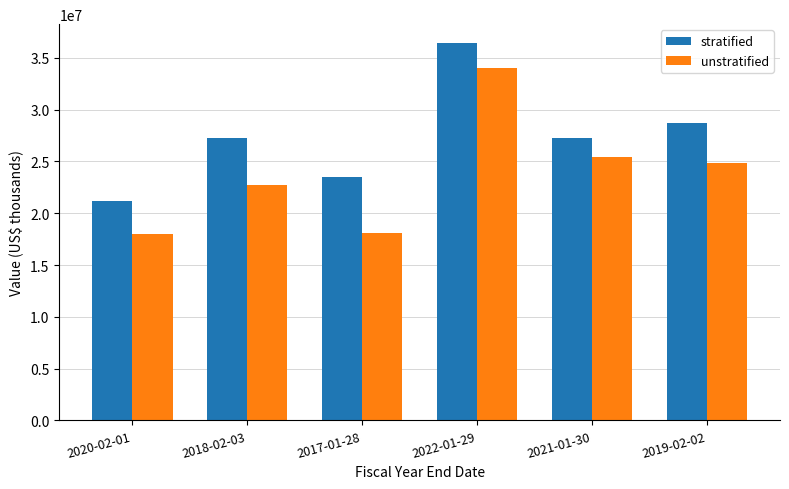

Which category has the lowest value in the stratified series?

2020-02-01